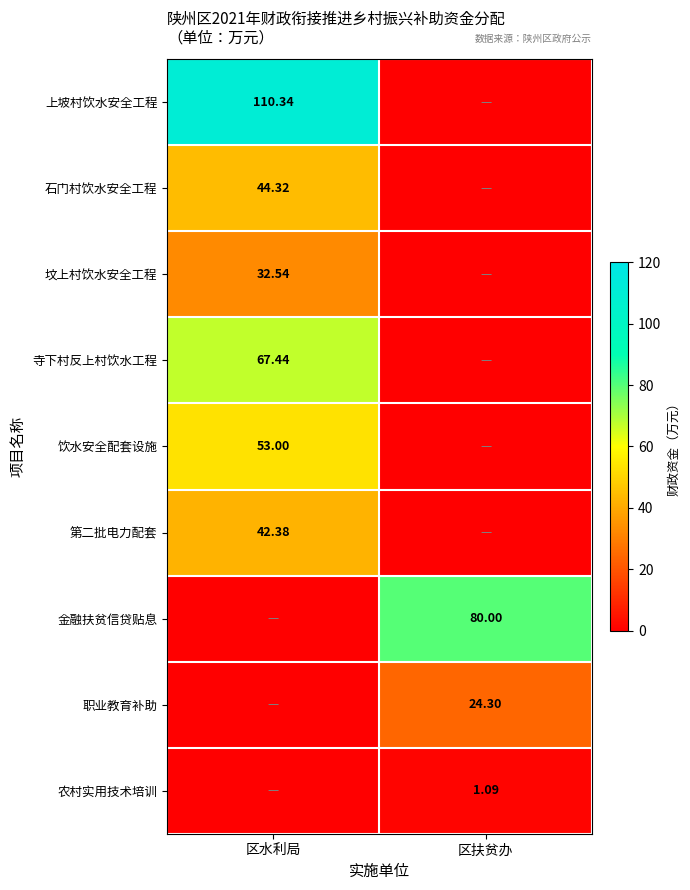

Is the value of 农村实用技术培训 at 区扶贫办 greater than the value of 第二批电力配套 at 区水利局?

No